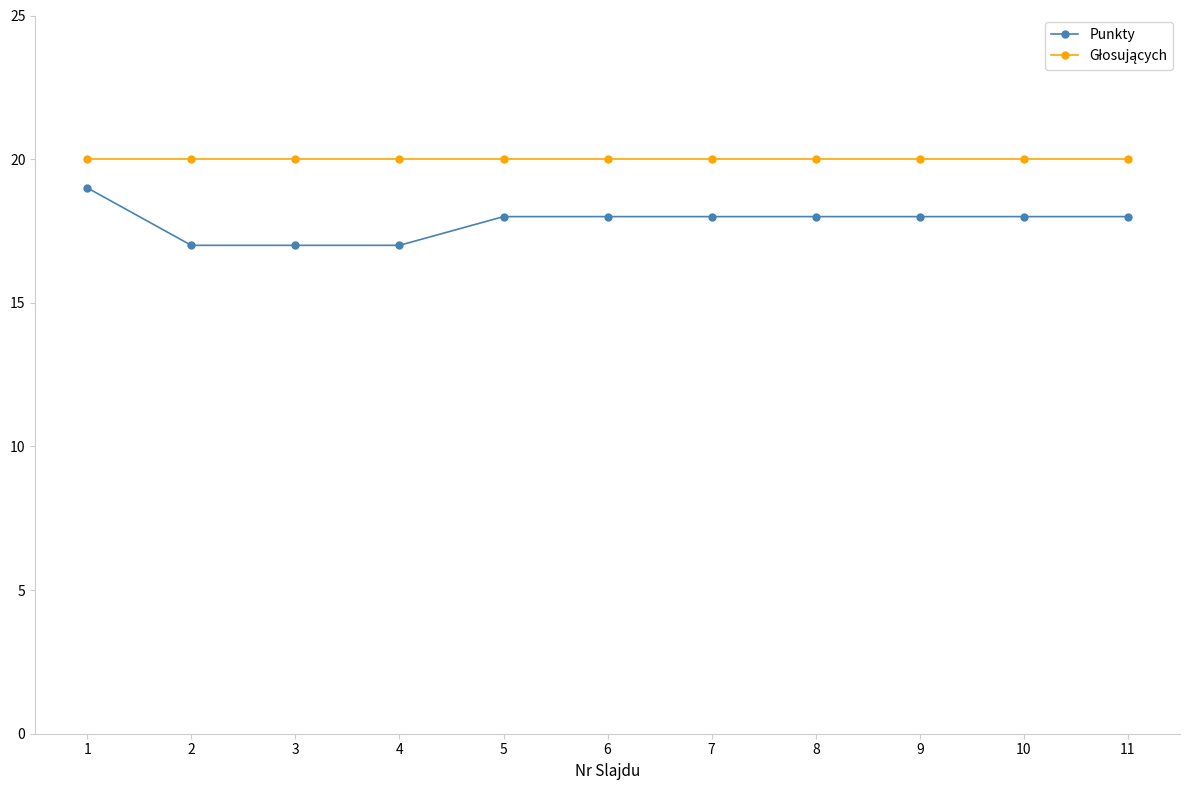

What is the total value across all series at 11?

38